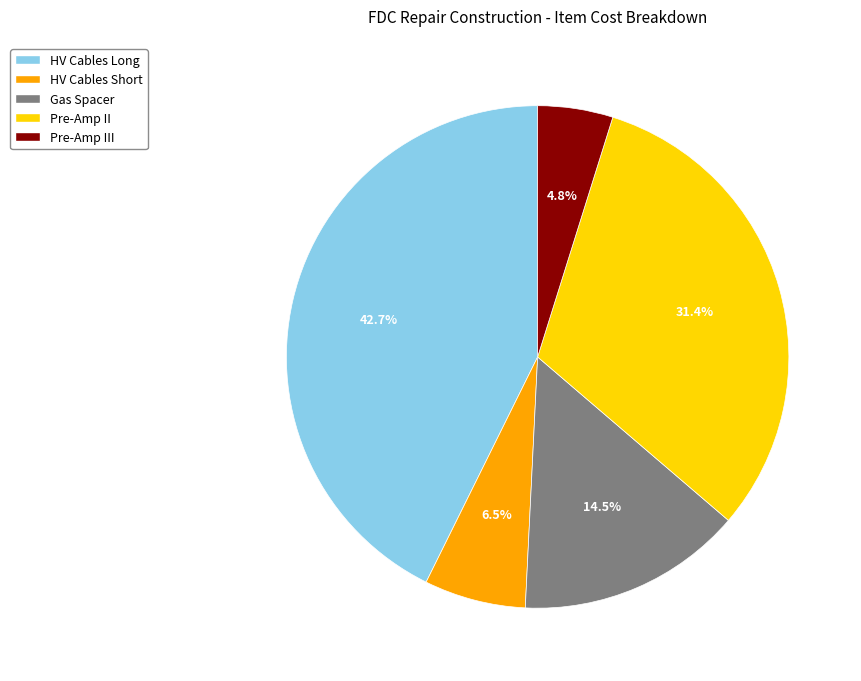

How many slices are in this pie chart?

5